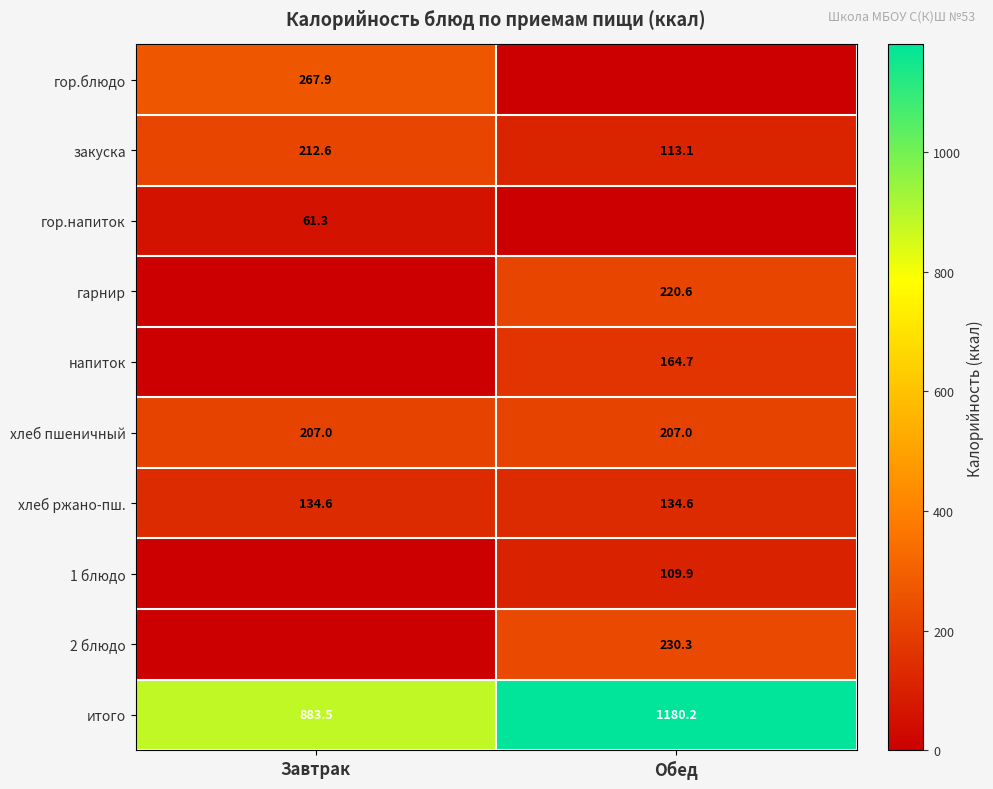

What is the sum of the итого values at Обед and Завтрак?

2063.7